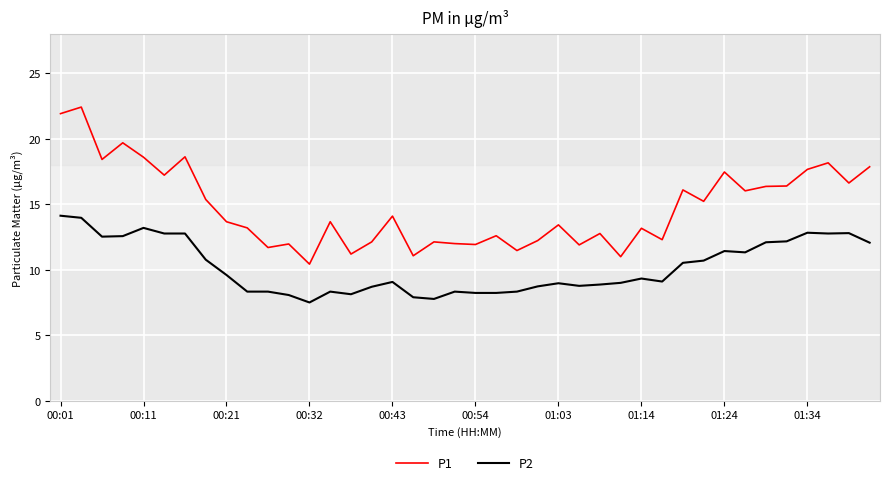

What are all the series names shown in the legend?

P1, P2